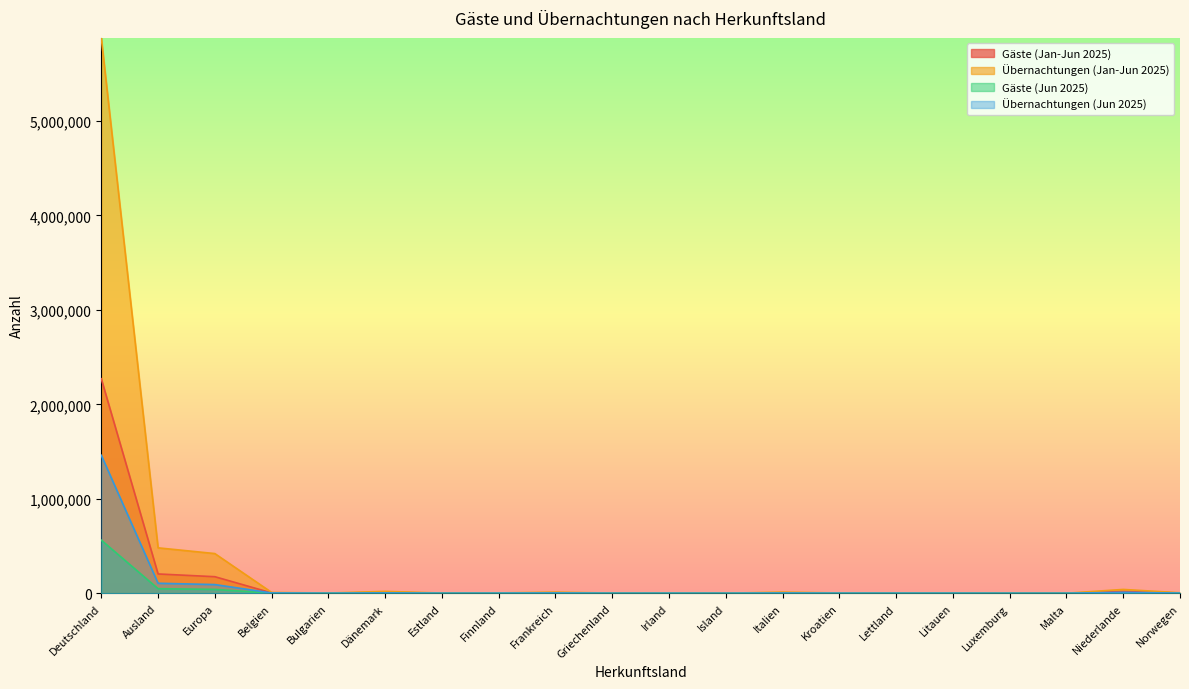

Where does the Gäste (Jan-Jun 2025) series first go above 1852?

Deutschland